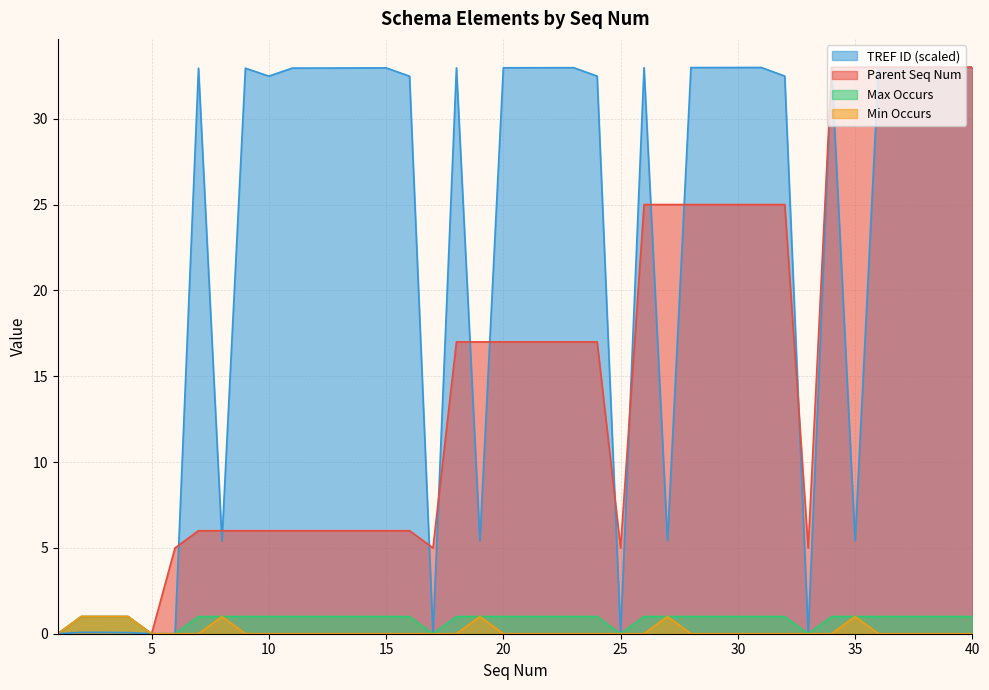

Where does the TREF ID series first go above 32?

7